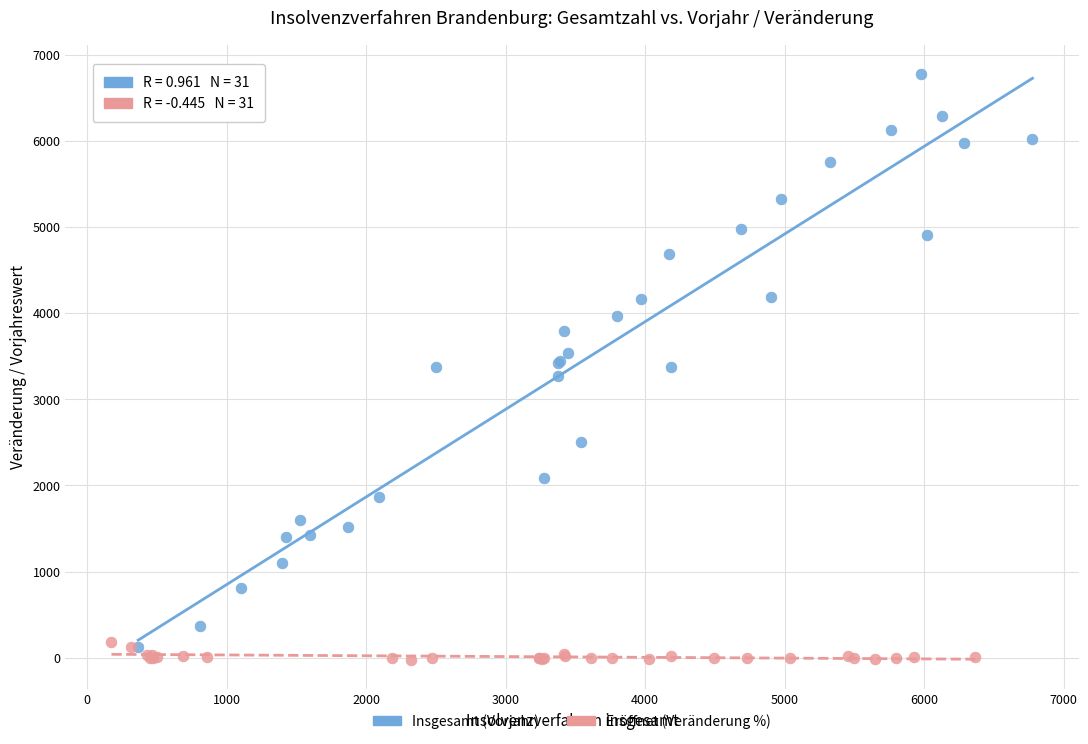

Which series has the largest Y range (max minus min)?

Insgesamt (Vorjahr)